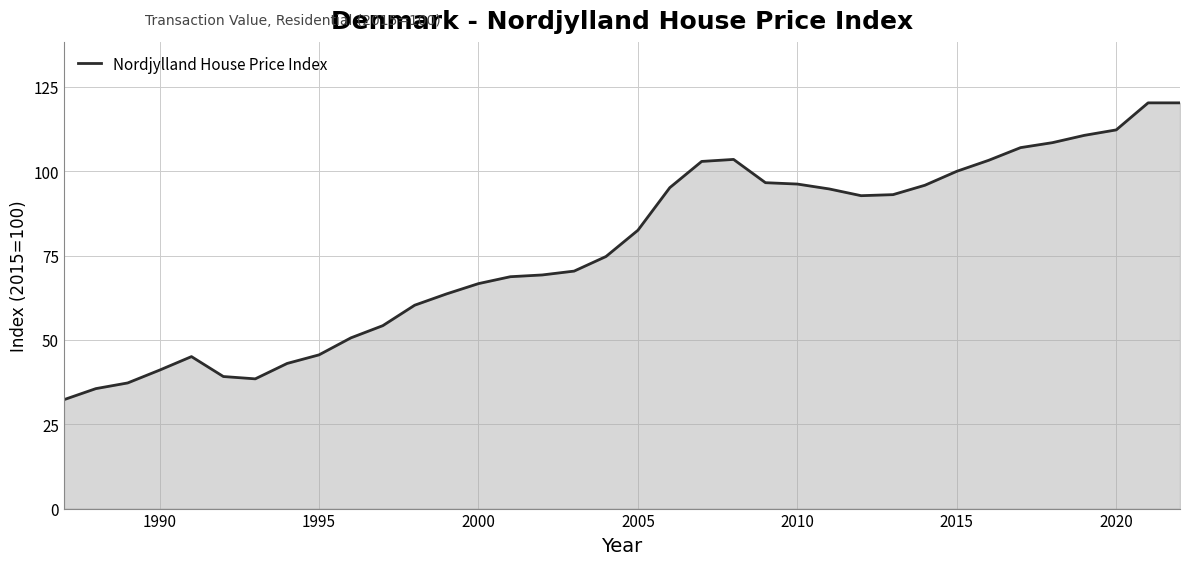

What is the minimum value shown in the chart?

32.3